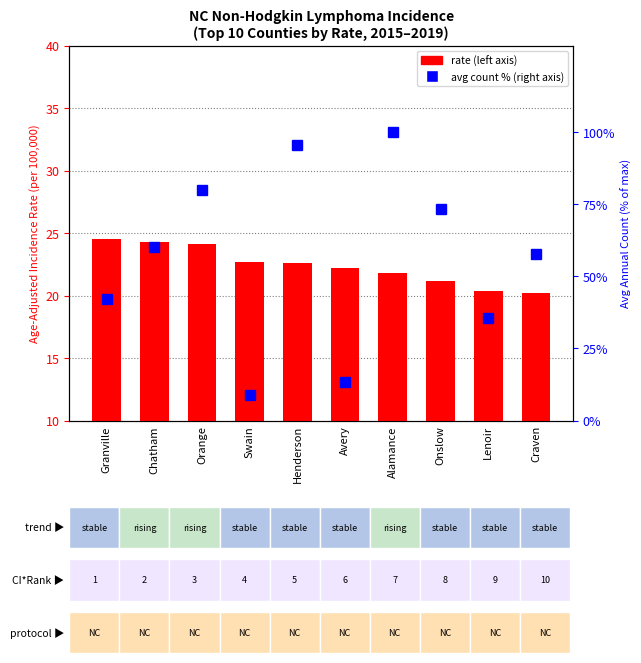

Reading left to right, extract all data points from this chart.

Age-Adjusted Rate: 24.5	24.3	24.1	22.7	22.6	22.2	21.8	21.2	20.4	20.2
Avg Annual Count (scaled %): 42.2	60.0	80.0	8.9	95.6	13.3	100.0	73.3	35.6	57.8